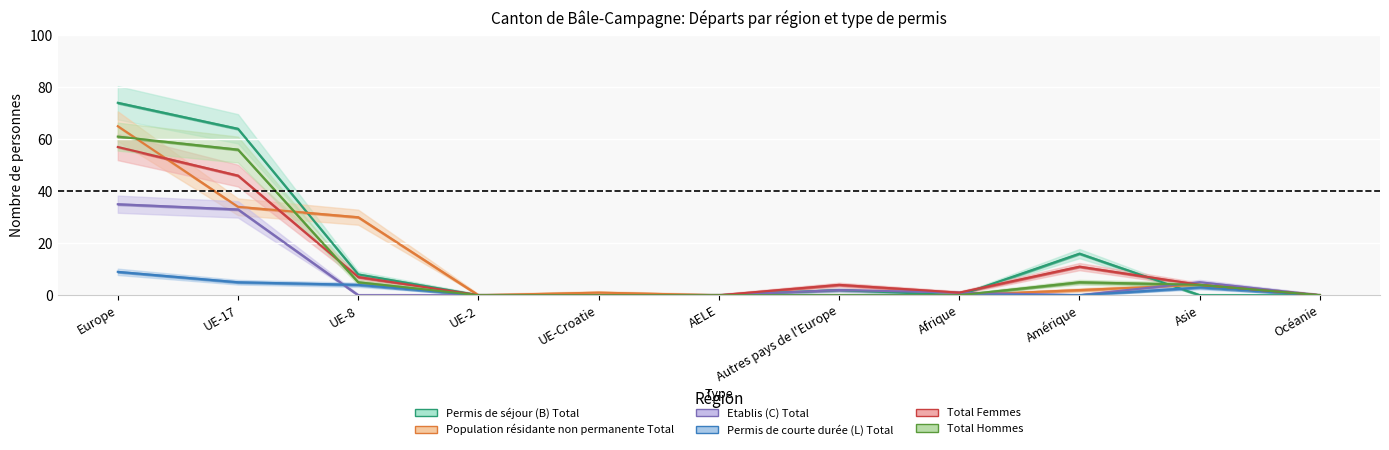

At which label is Total Femmes closest to 28?

Amérique